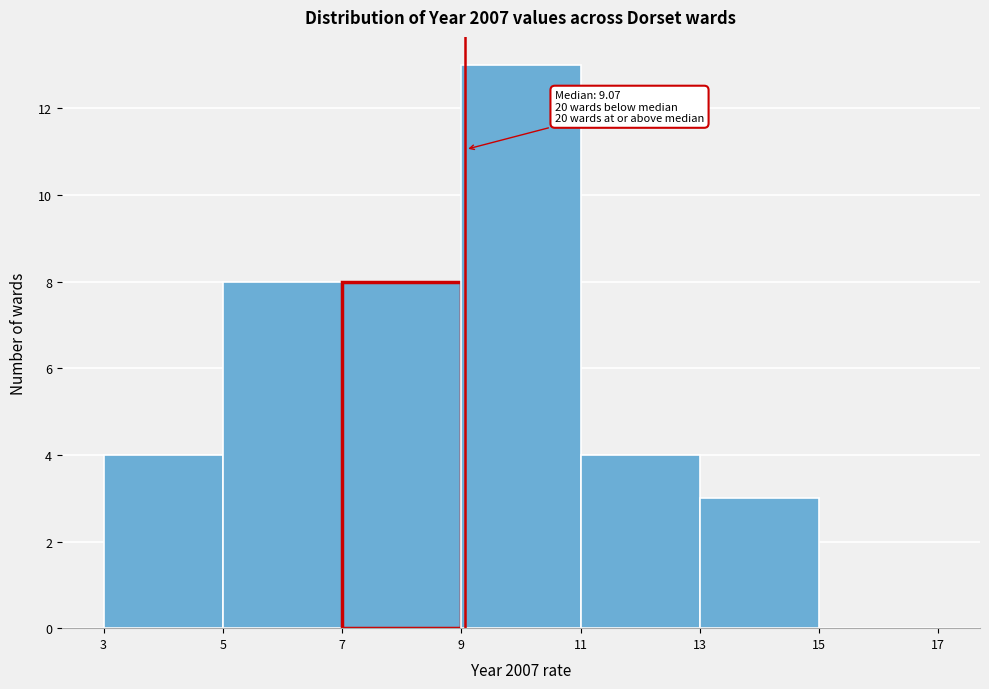

Over which range of the x-axis is the bar tallest?

9 to 11